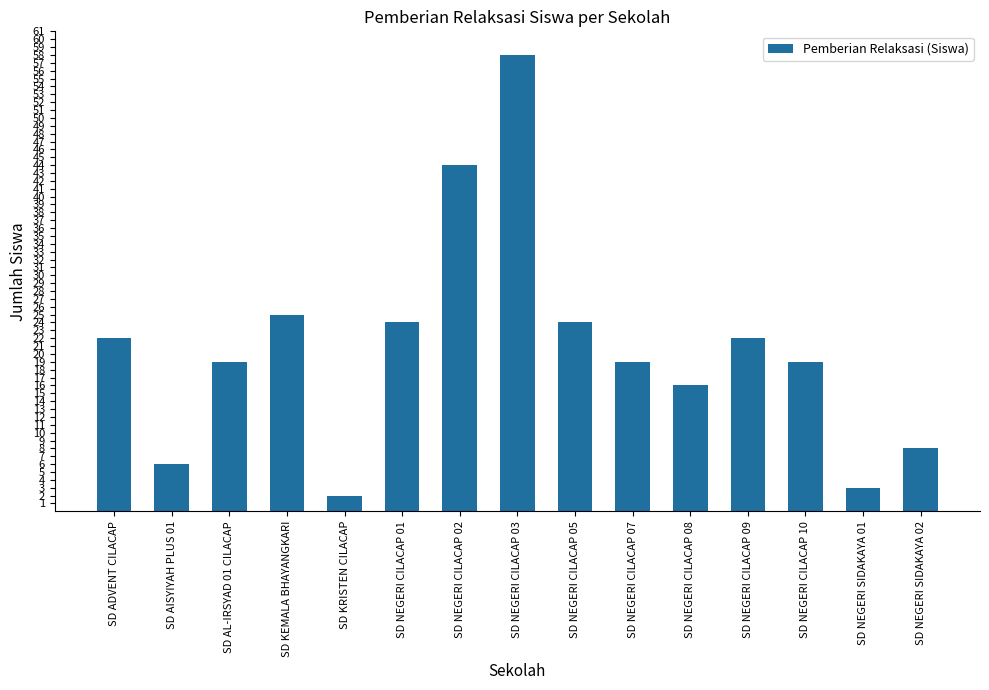

What is the maximum value shown in the chart?

58